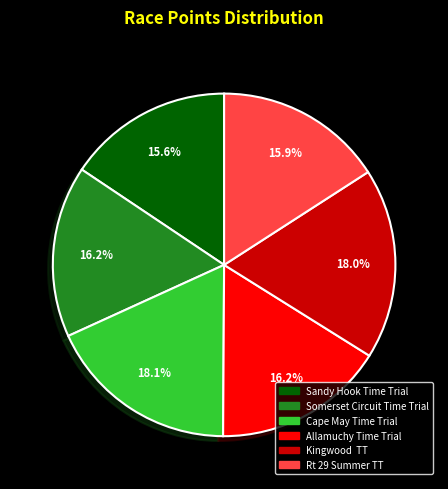

To the nearest percent, what is the difference between the largest and smallest slice percentages?

2%